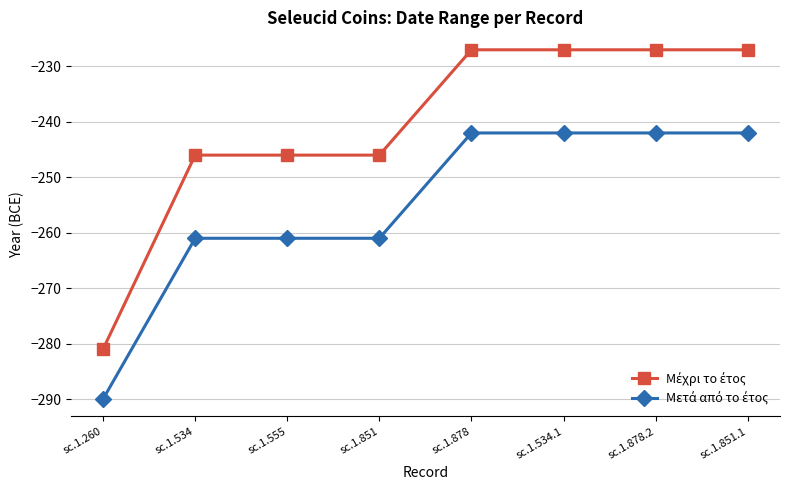

Does the chart display data point markers on the line(s)?

Yes